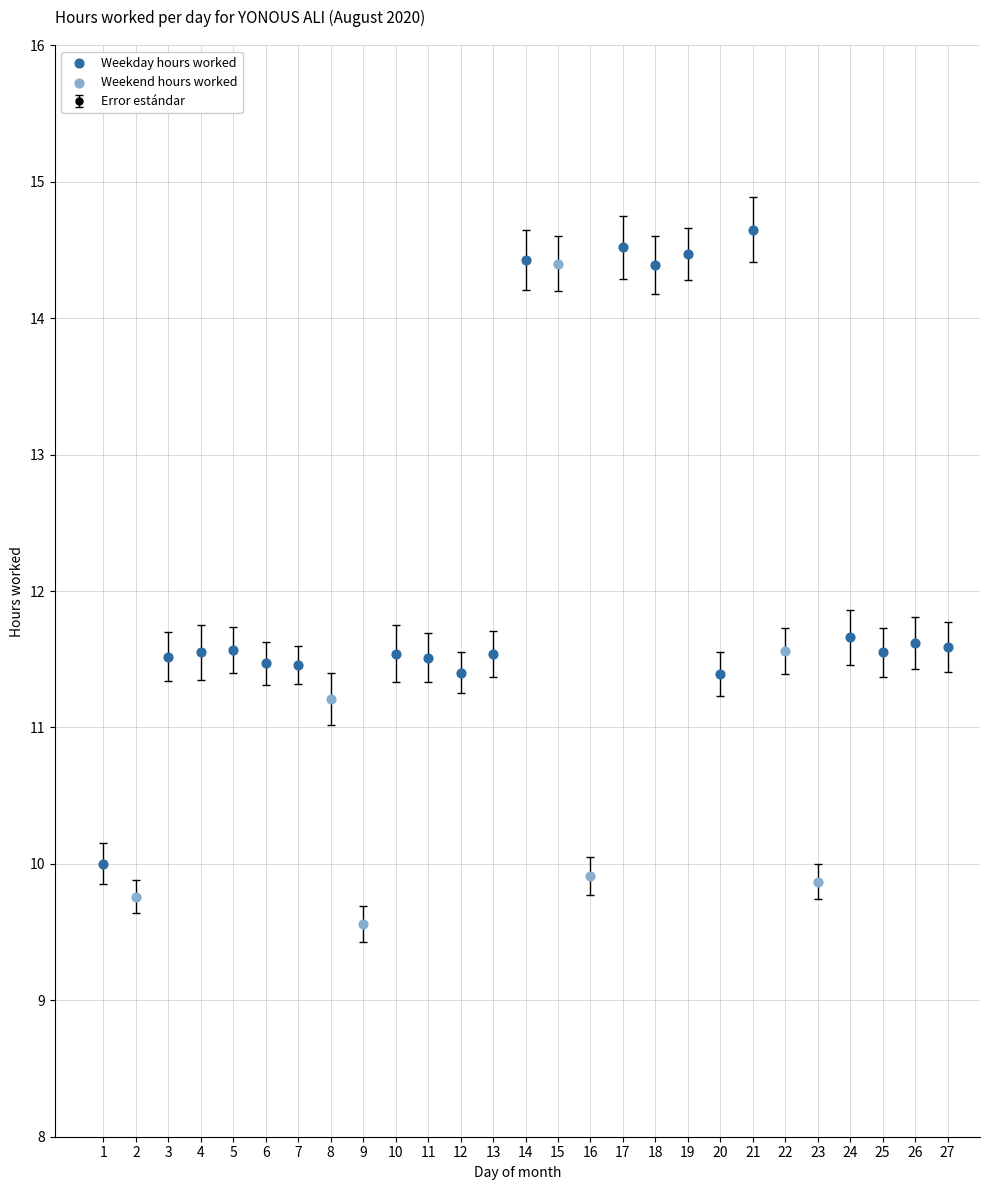

True or false: the data shows 16.4 at 26.

False